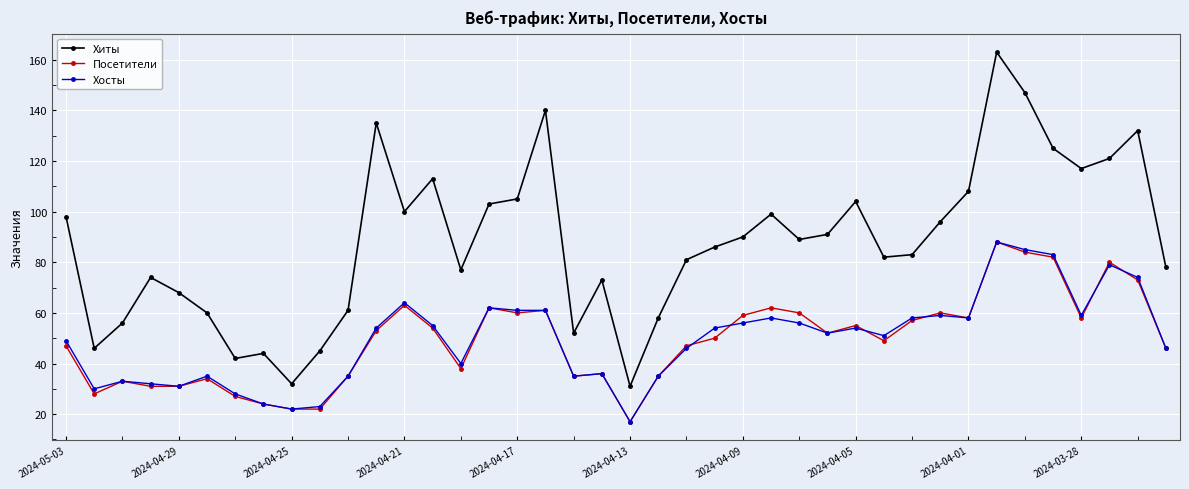

How many values in the Посетители series are below 52?

20